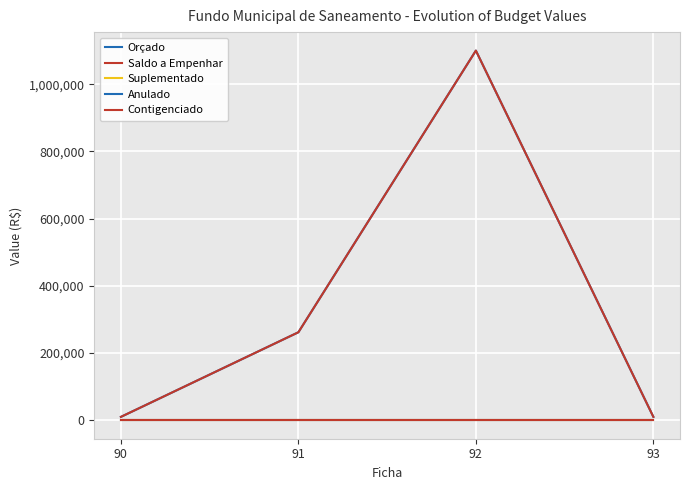

What is the sum of all Orçado values?

1381800